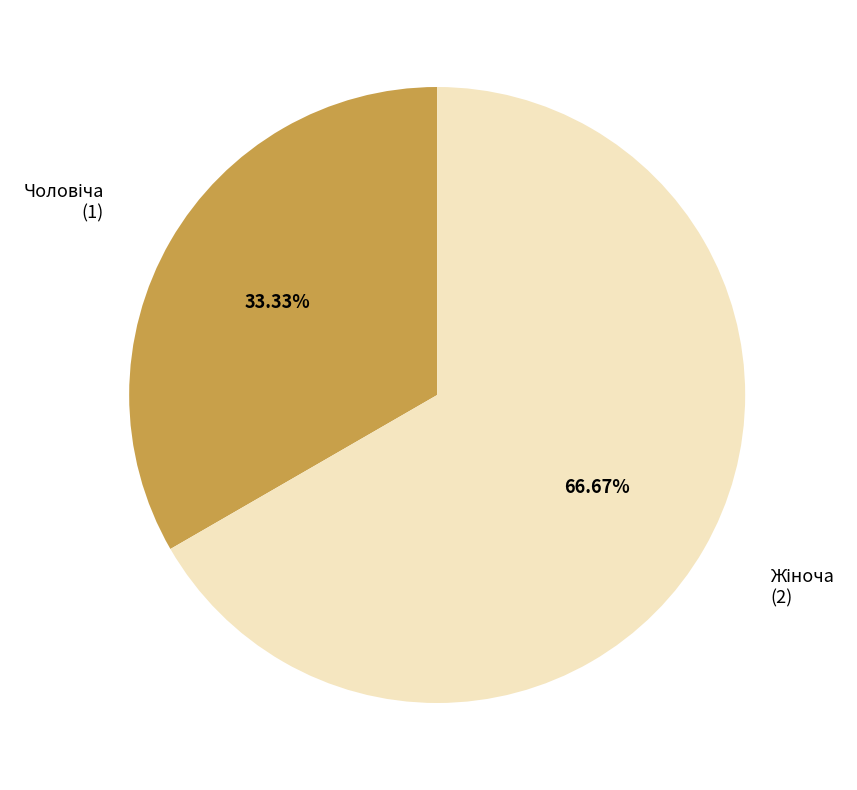

Is there any slice that represents more than half of the pie?

Yes